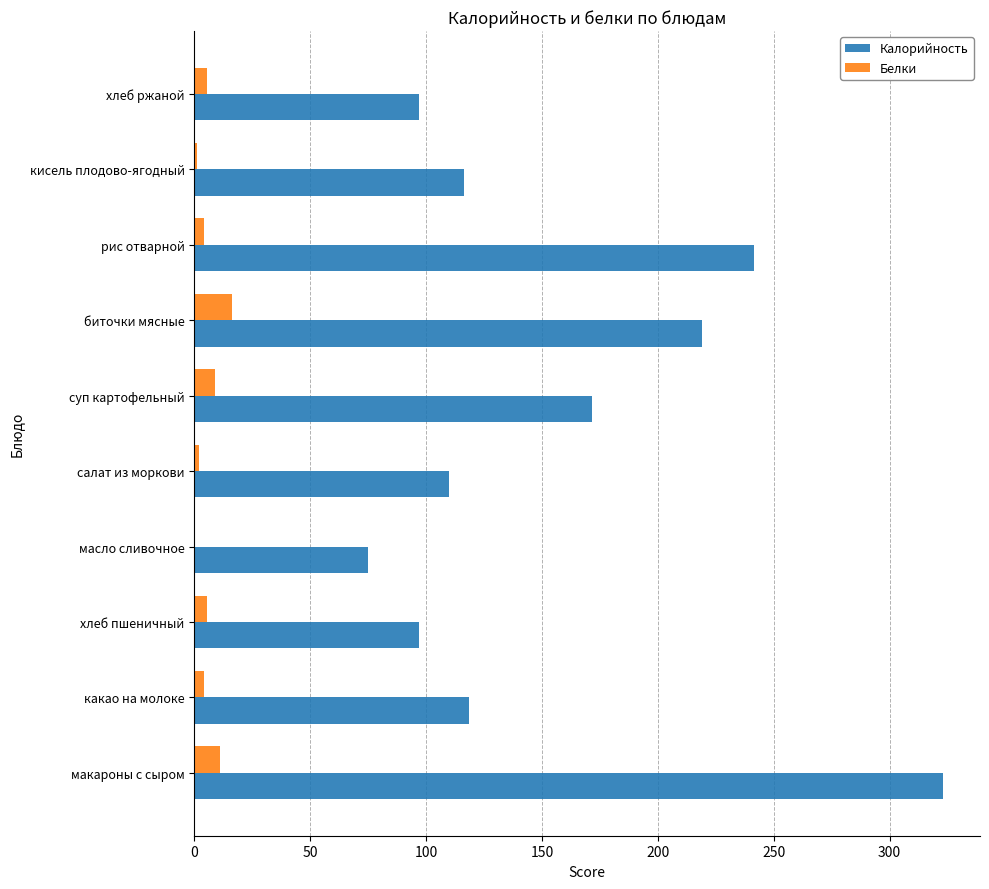

The Калорийность series shows 110.0 at салат из моркови. True or false?

True